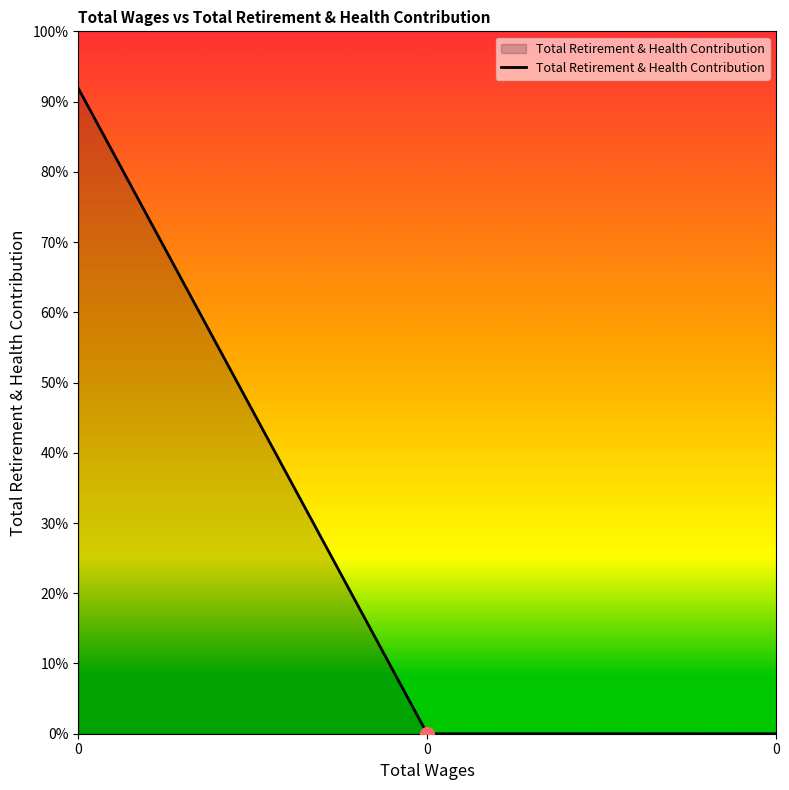

Is it true that the value at 0 is -42.0?

False